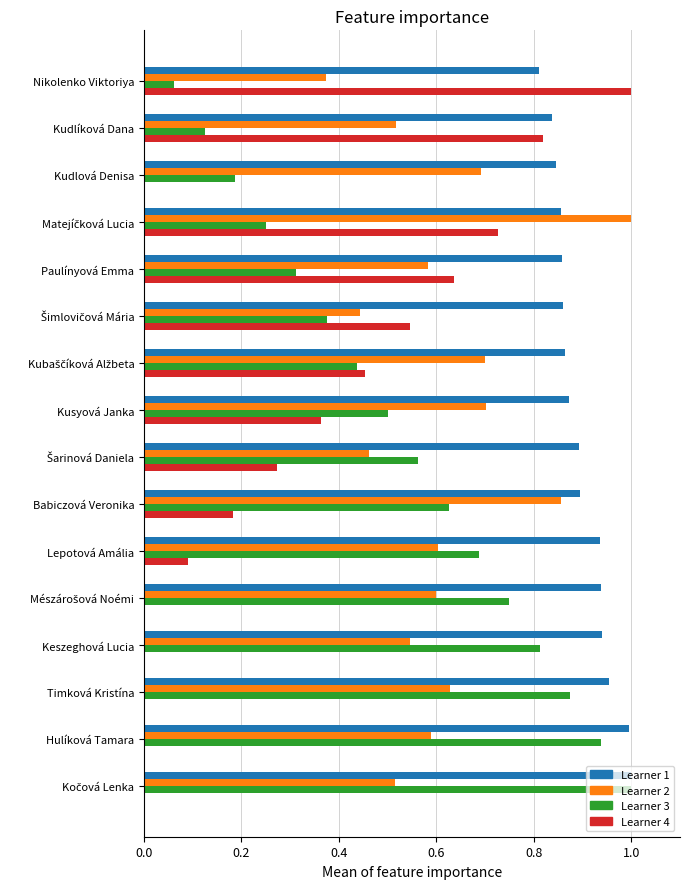

What is the total value across all series at Kudlová Denisa?

1.7